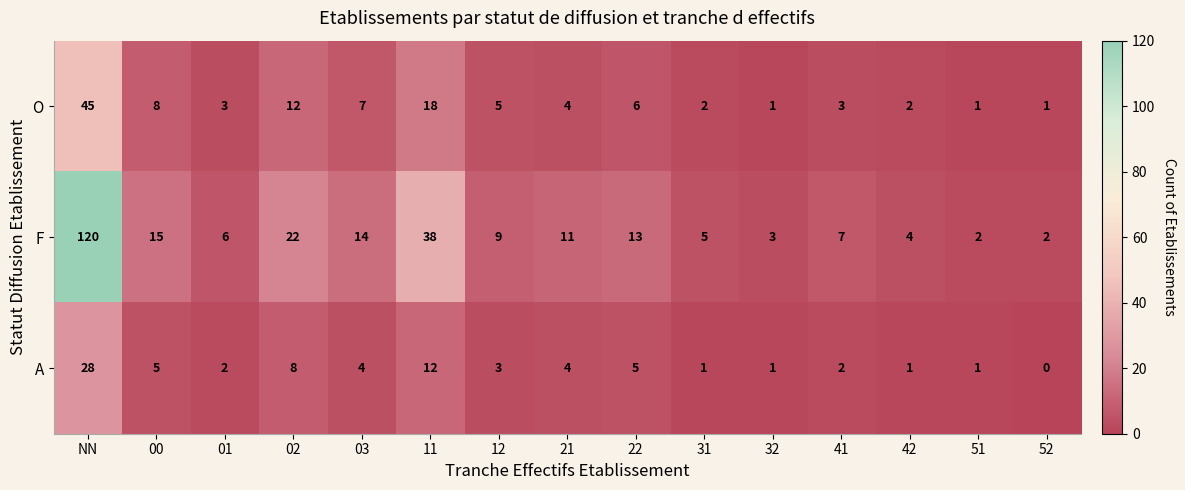

Between 01 and 41, which series saw the biggest shift?

F